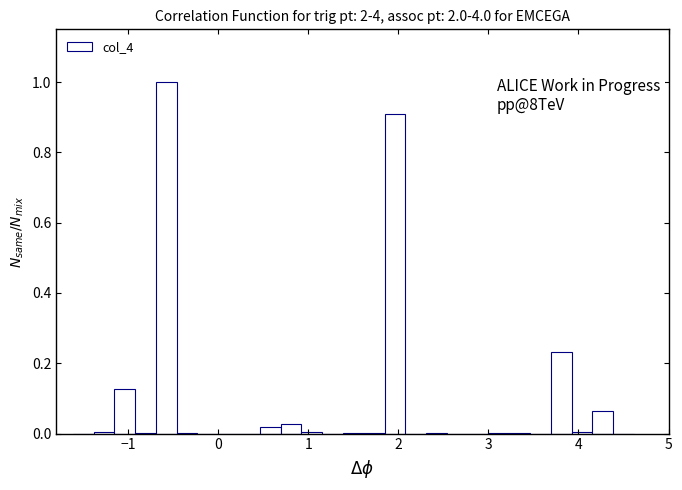

Around what value on the x-axis is the tallest bar? Give the approximate position of its centre, as read against the axis.

-0.6